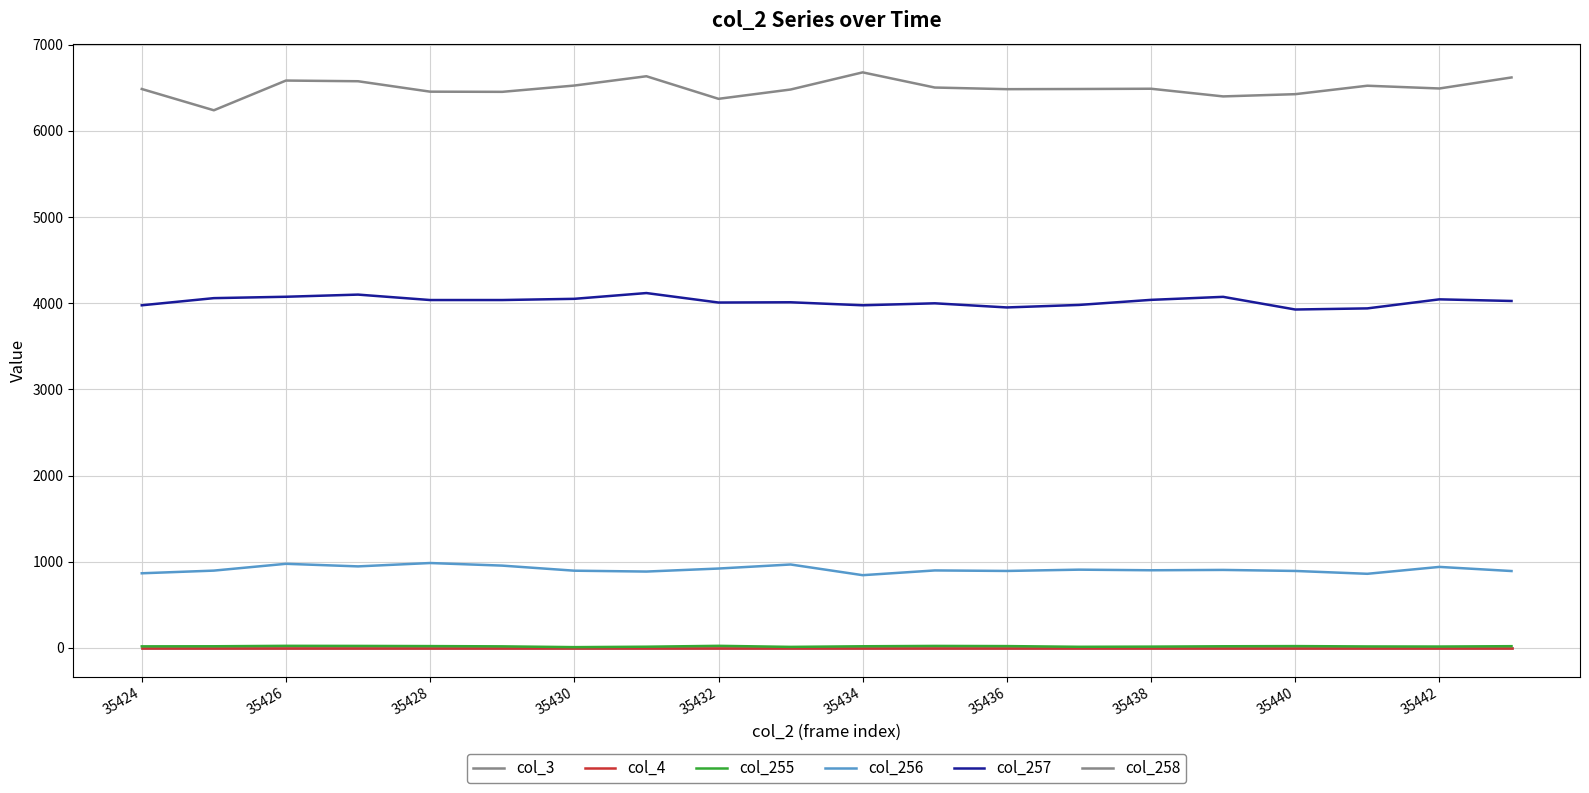

Does the chart display data point markers on the line(s)?

No